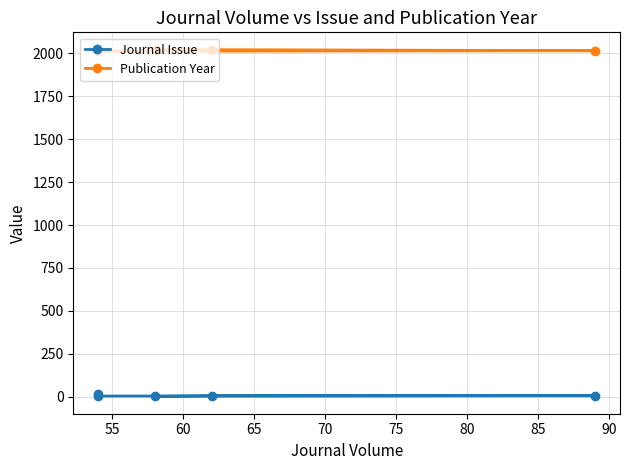

What is the value of the Publication Year point at the 1st from the left?

2019